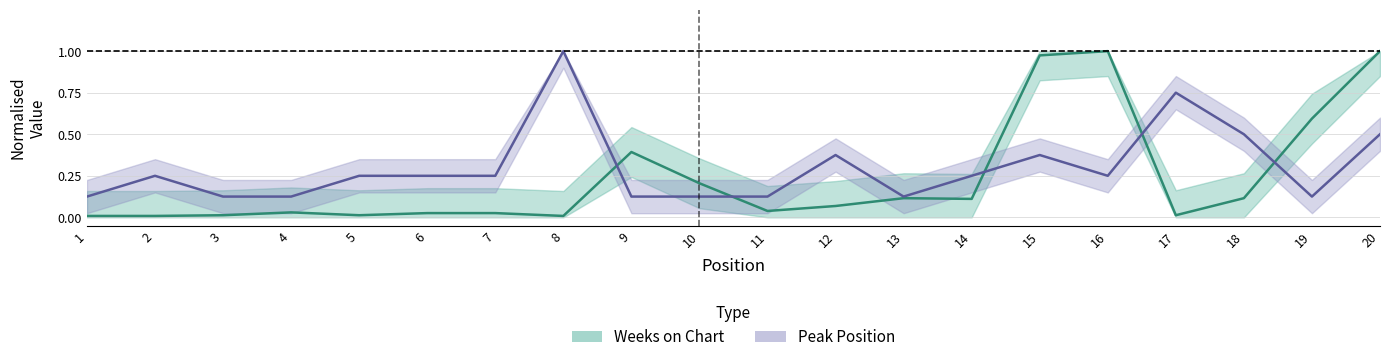

Rank the series by their maximum value, from lowest to highest.

Weeks on Chart, Peak Position